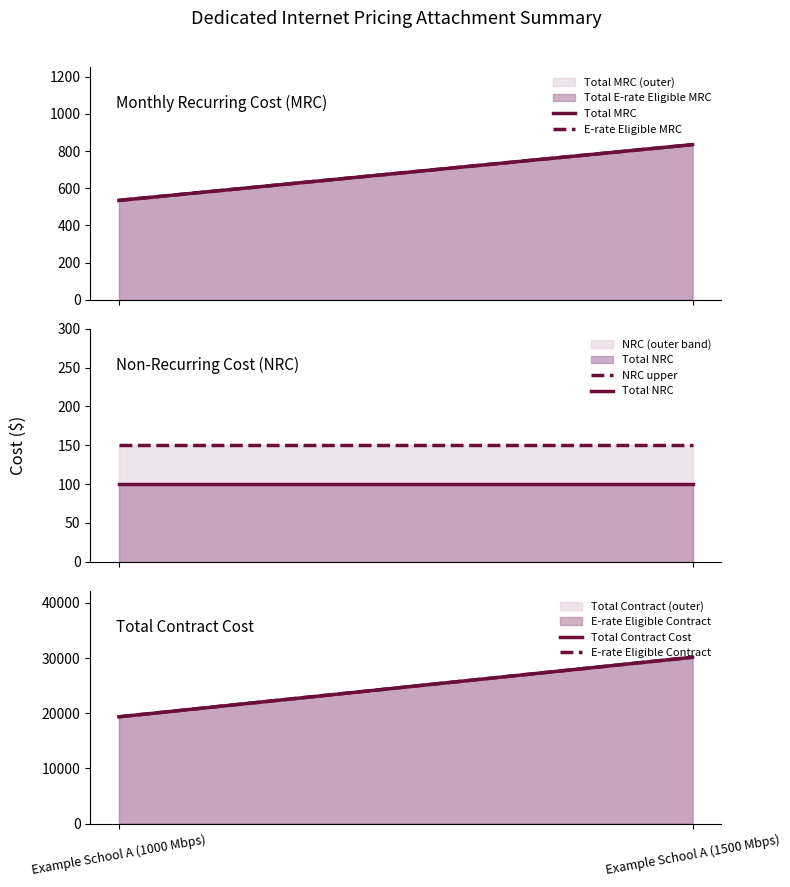

What is the smallest value displayed?

100.0